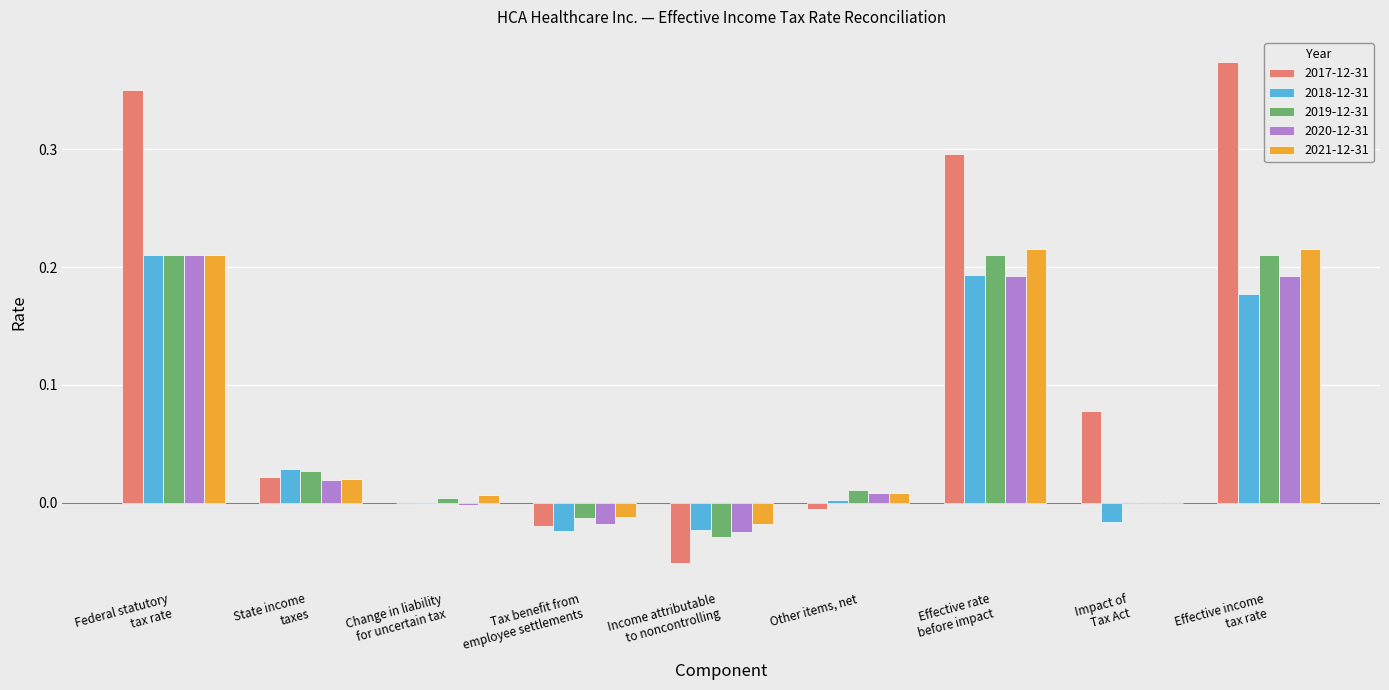

Where does the 2018-12-31 series first go above 0?

Federal statutory
tax rate